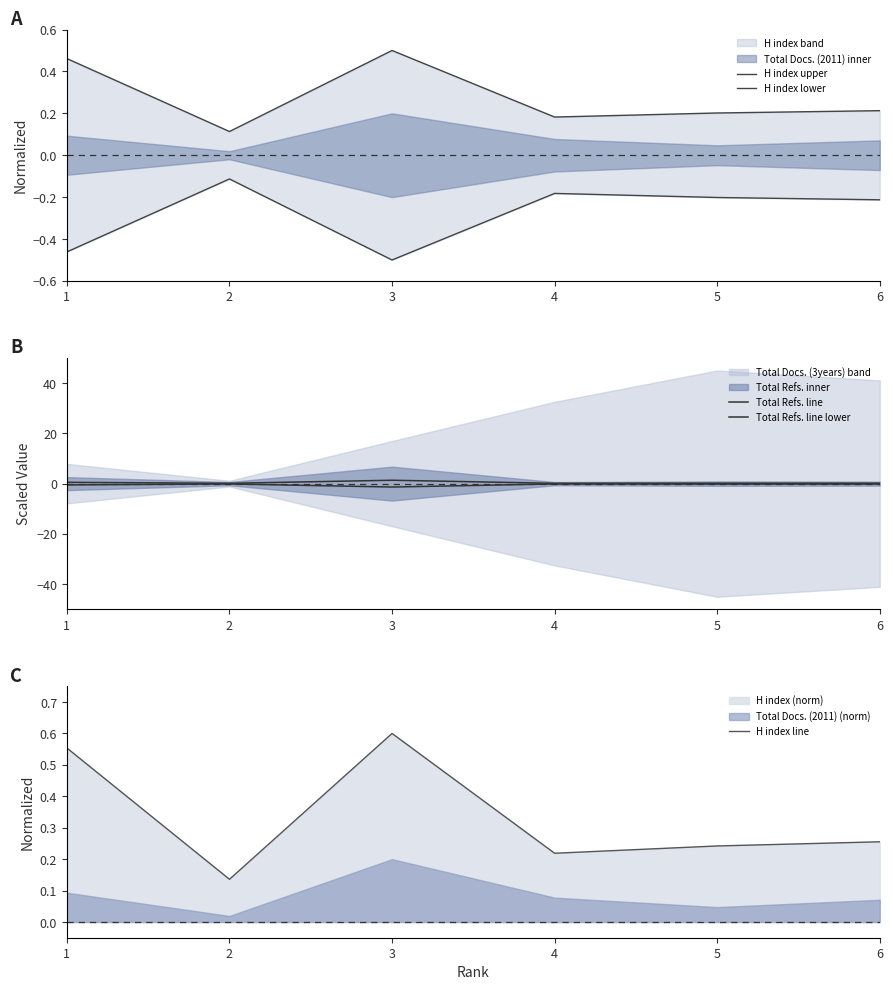

What is the difference between the H index lower values at 2 and 6?

0.1